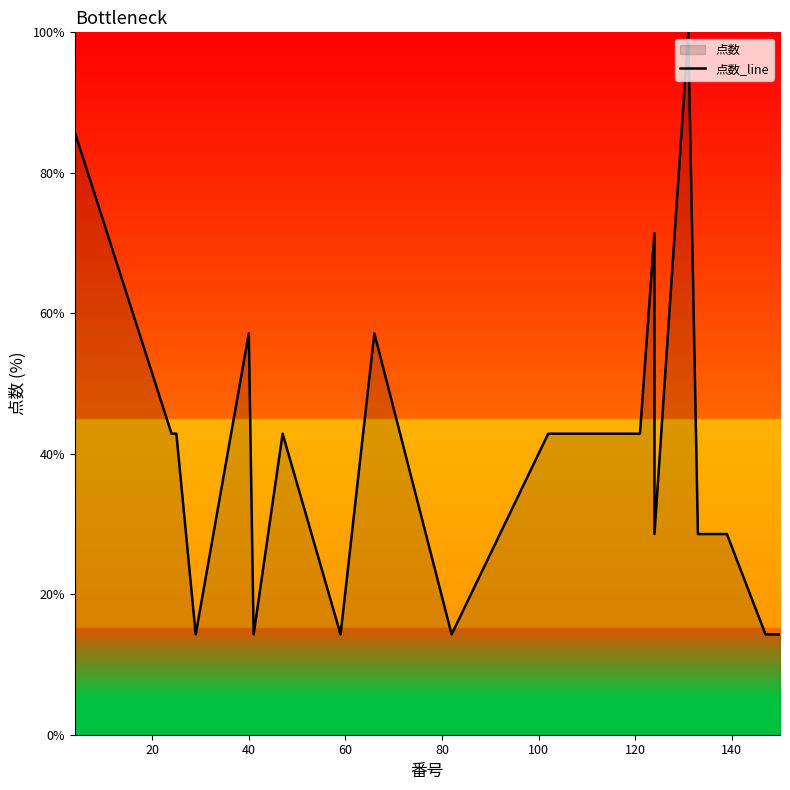

The value at 140 is 19.5. True or false?

False